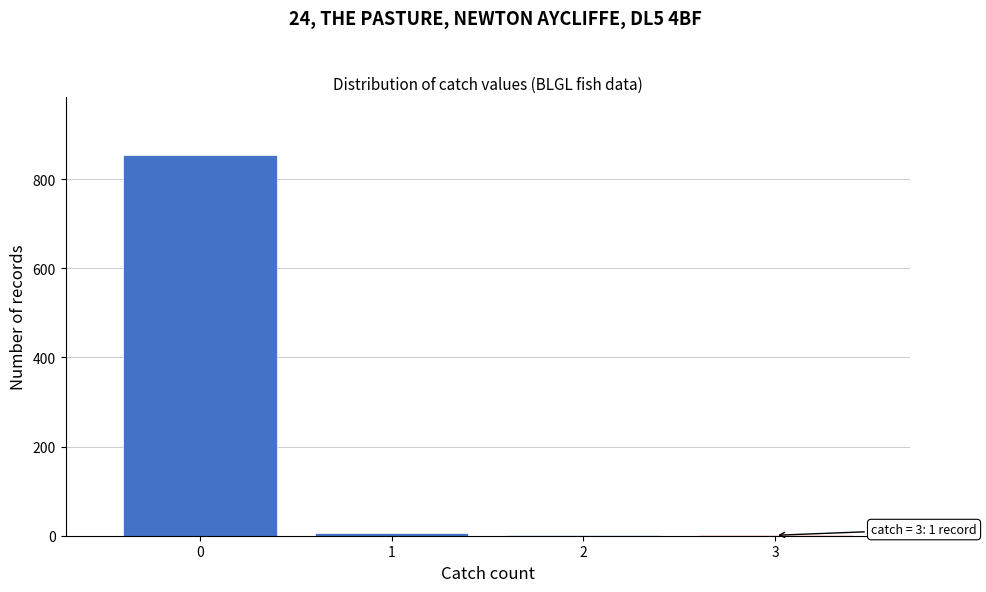

Over which range of the x-axis is the bar tallest?

-0.5 to 0.5